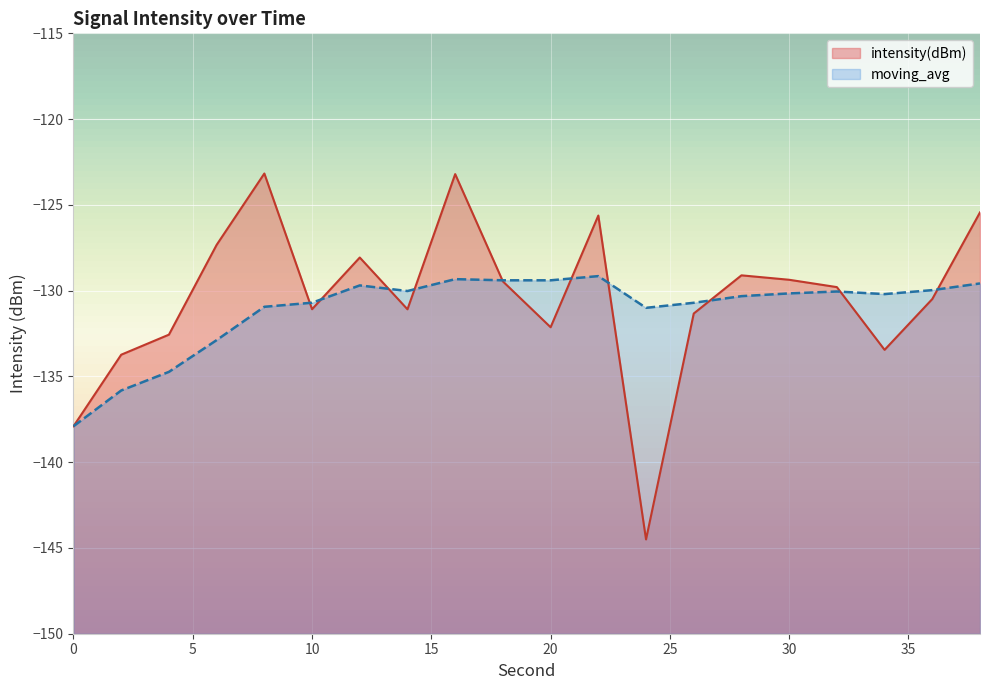

What is the sum of all intensity(dBm) values?

-2608.9